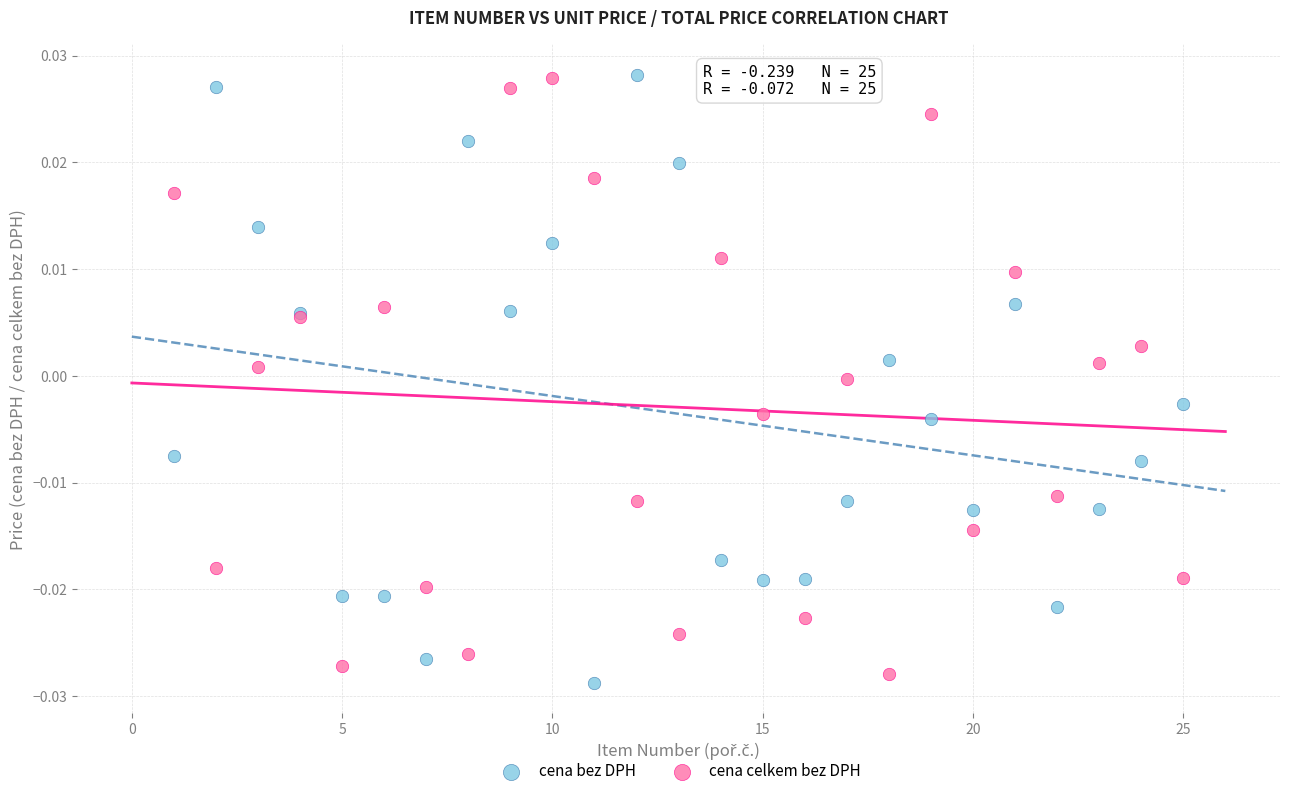

What is the X range (max minus min) for the scatter plot?

24.0